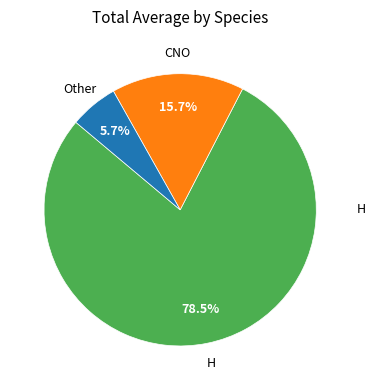

Does any single category account for the majority?

Yes